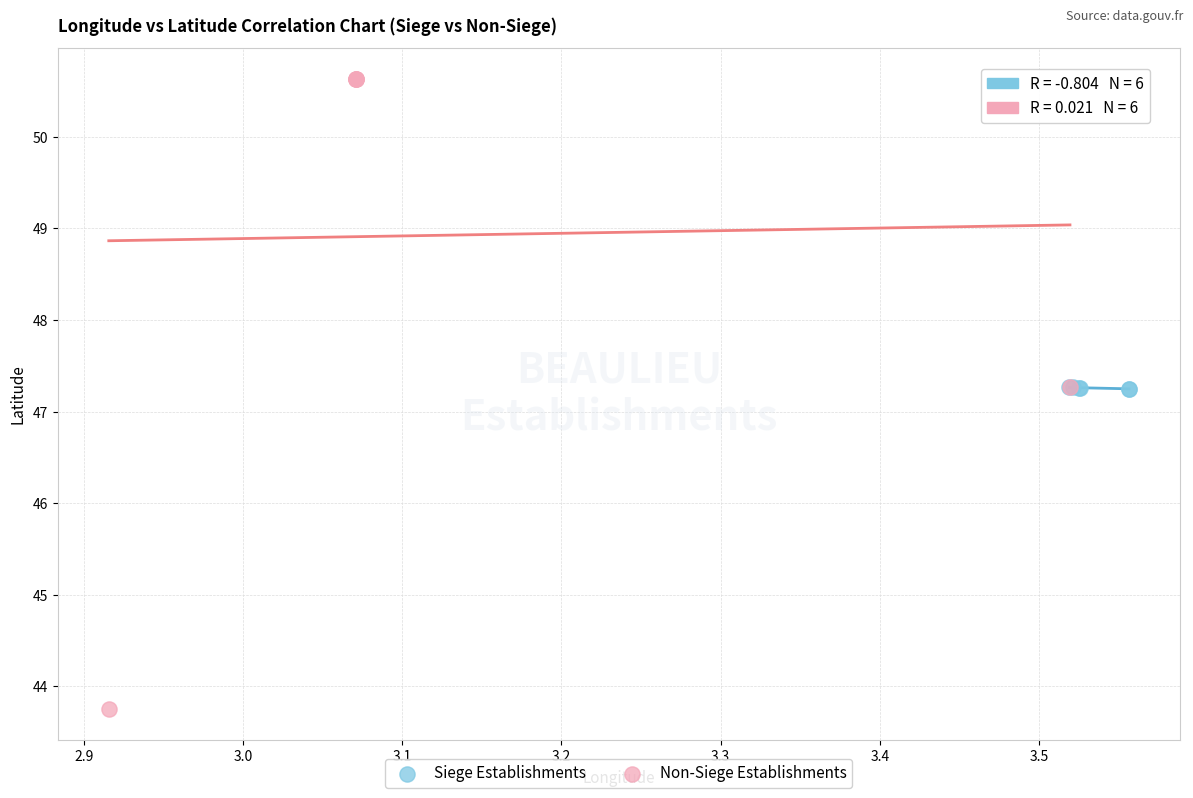

Which series reaches the maximum Y coordinate?

Non-Siege Establishments